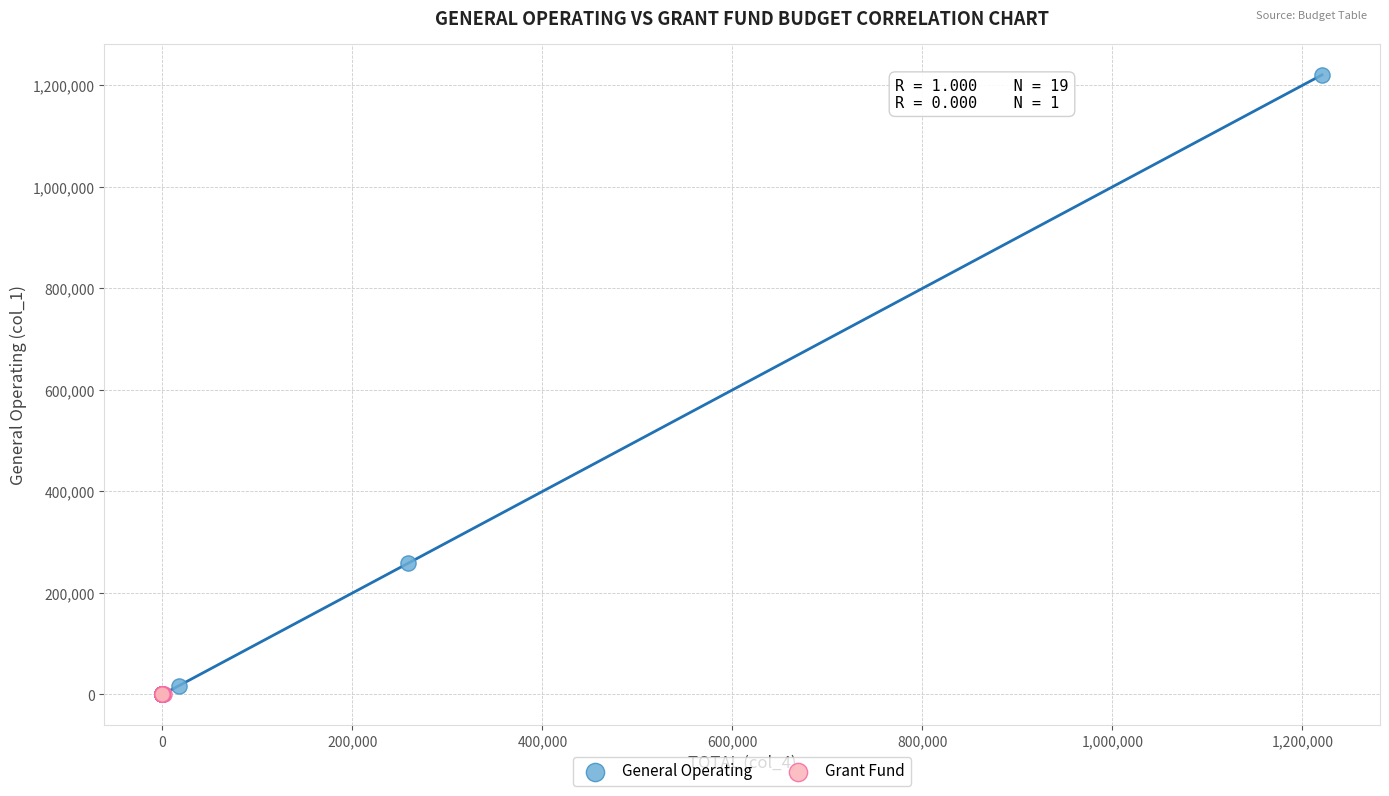

Which series has the largest Y range (max minus min)?

General Operating